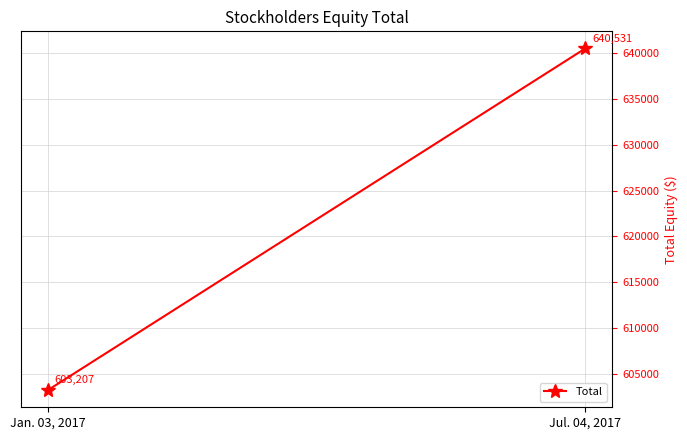

The chart shows a value of 993079 at Jan. 03, 2017. True or false?

False